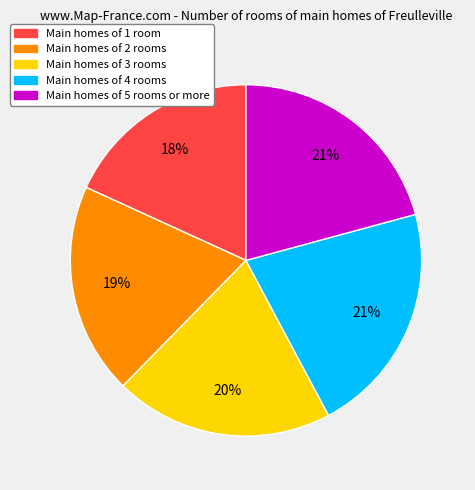

Is there a majority slice in this chart?

No